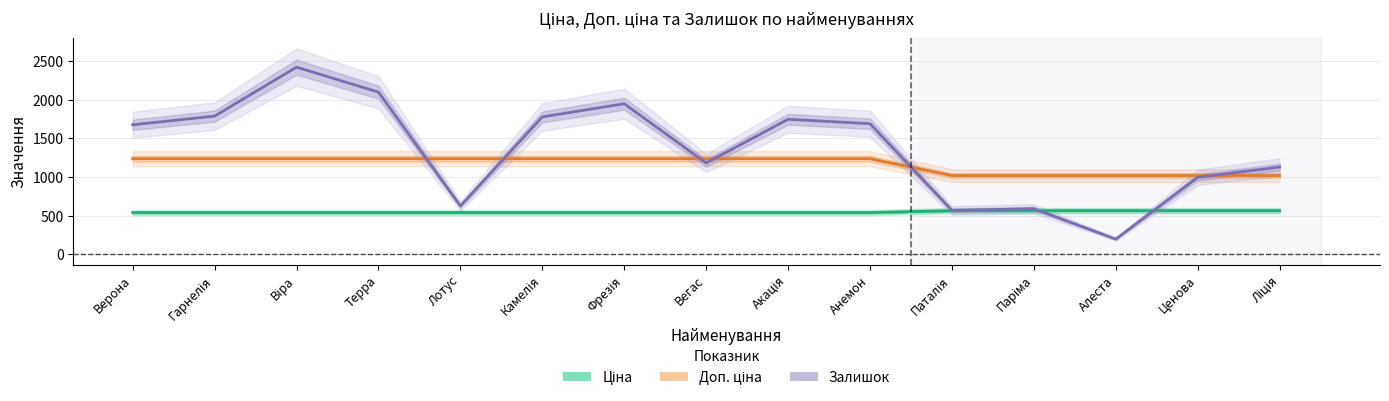

What is the total value across all series at Ліція?

2709.8